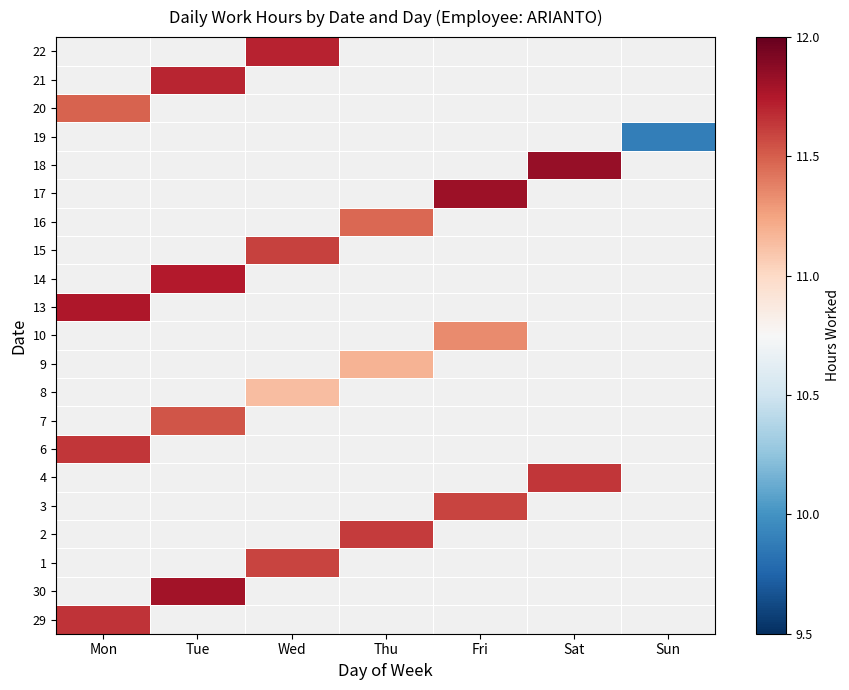

Is it true that 29 equals 11.7 at Mon?

True